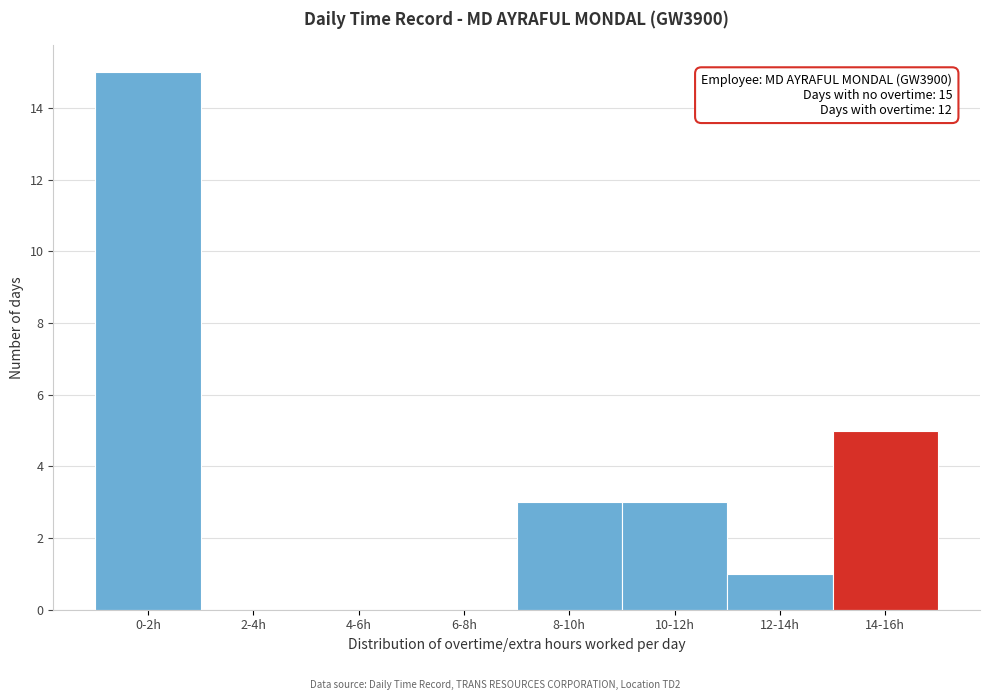

Reading left to right, extract all data points from this chart.

0-2h=15	2-4h=0	4-6h=0	6-8h=0	8-10h=3	10-12h=3	12-14h=1	14-16h=5